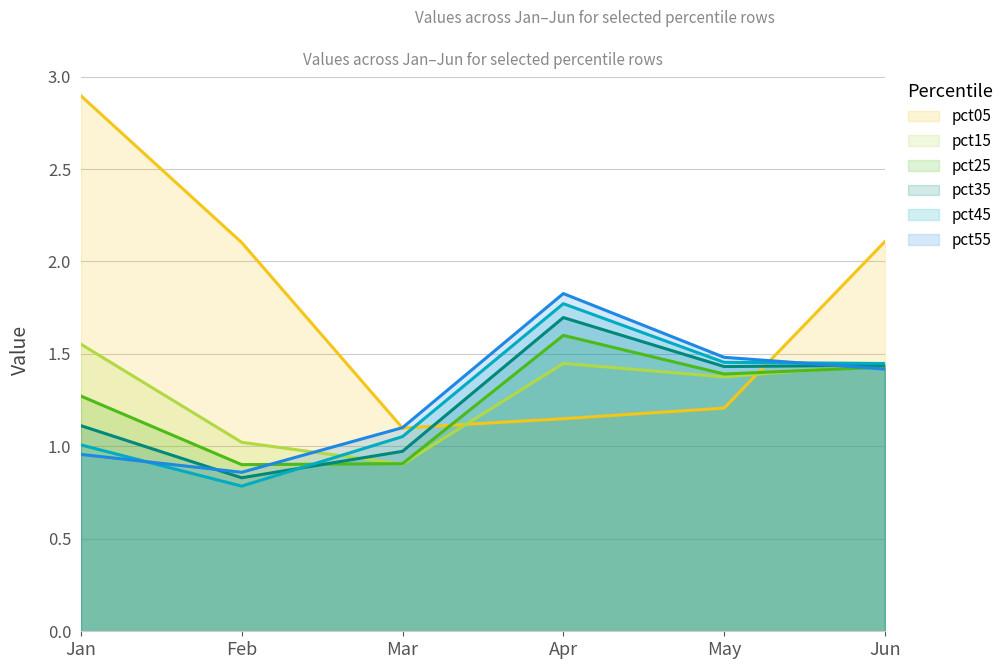

Rank the series by their maximum value, from highest to lowest.

pct05, pct55, pct45, pct35, pct25, pct15